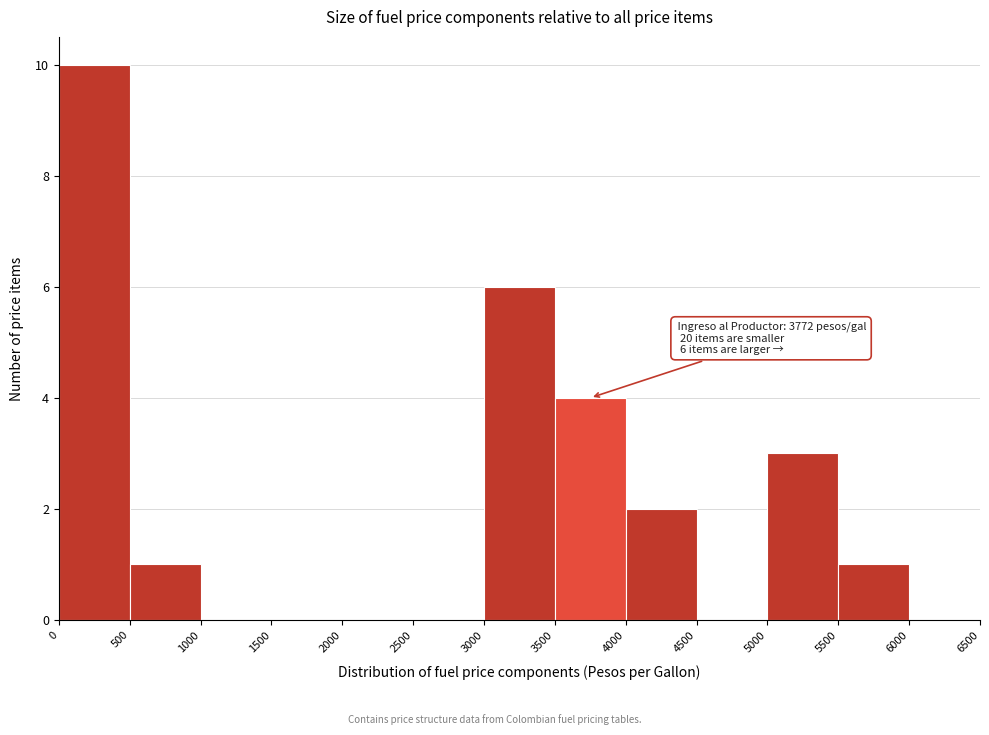

Over which range of the x-axis is the bar tallest?

0 to 500